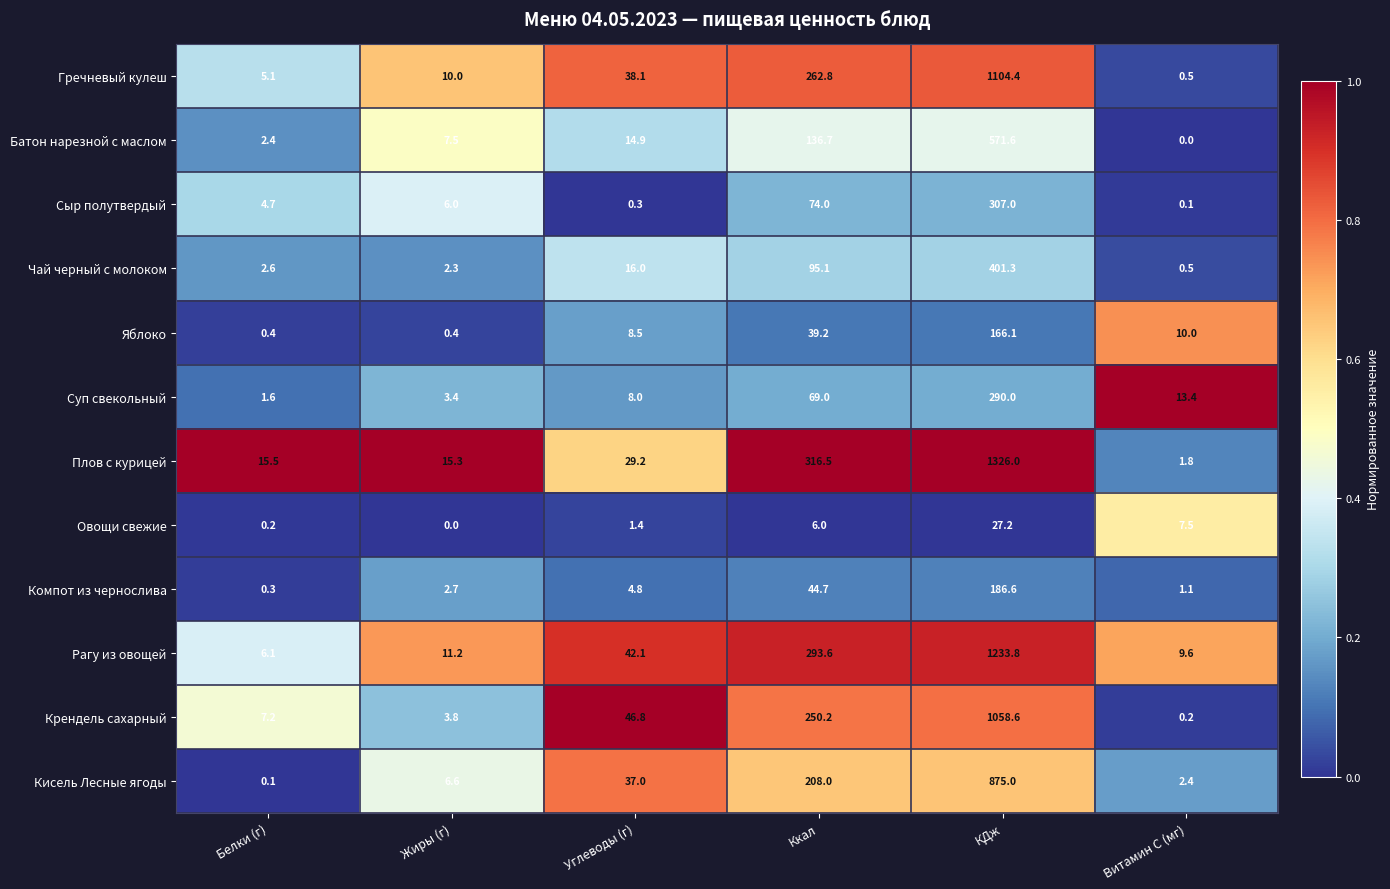

What is the difference between the maximum and minimum values in the Сыр полутвердый series?

306.9